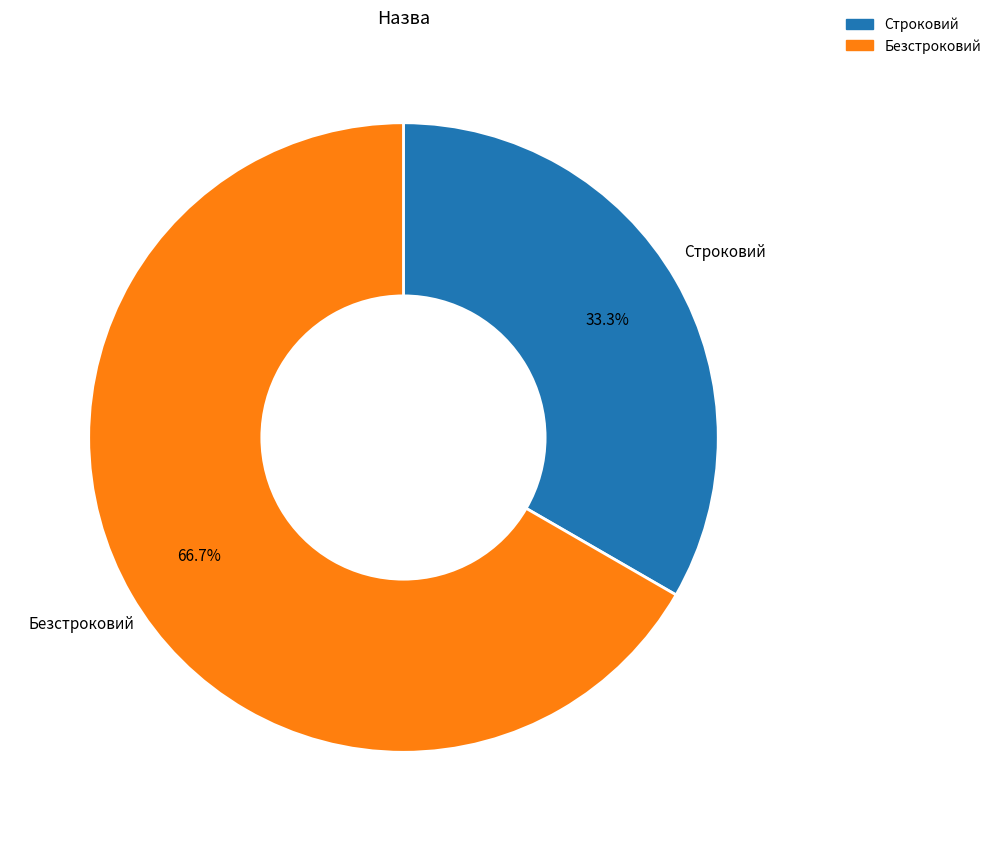

To the nearest percent, what is the difference between the Строковий and Безстроковий slice percentages?

33%